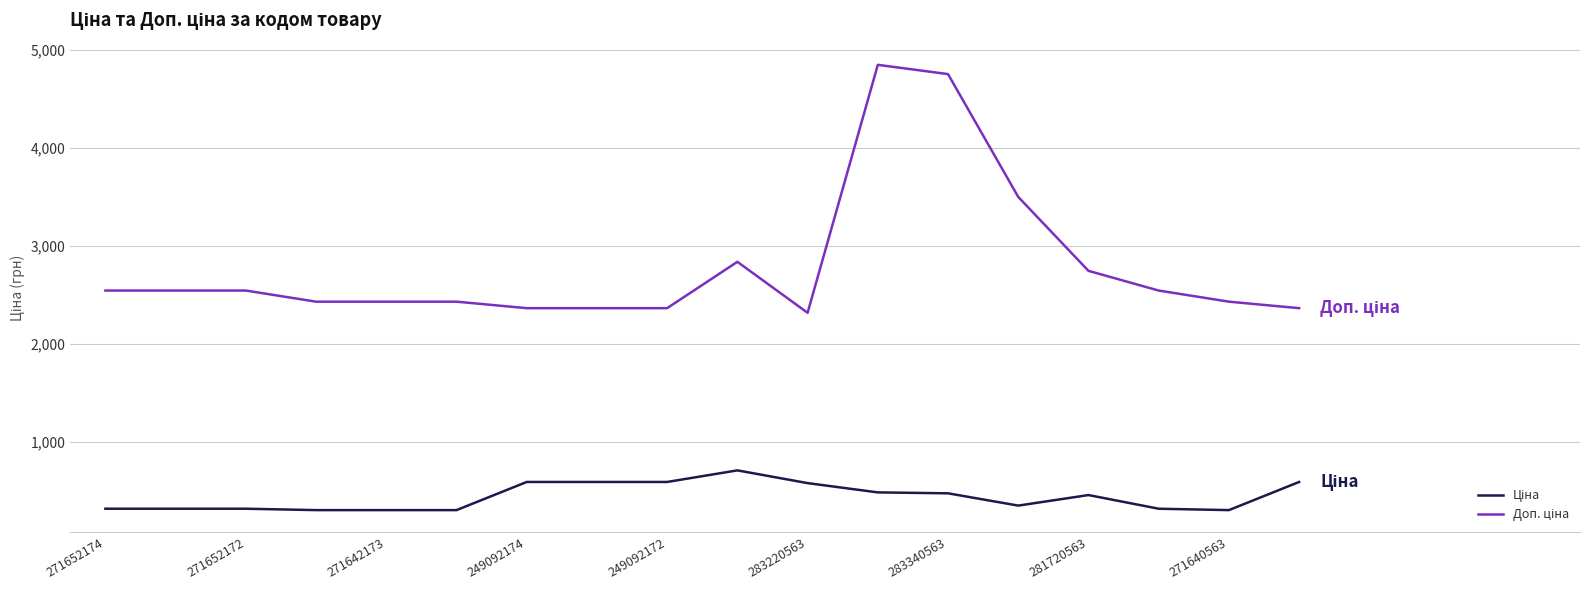

What is the maximum value shown in the chart?

4845.9